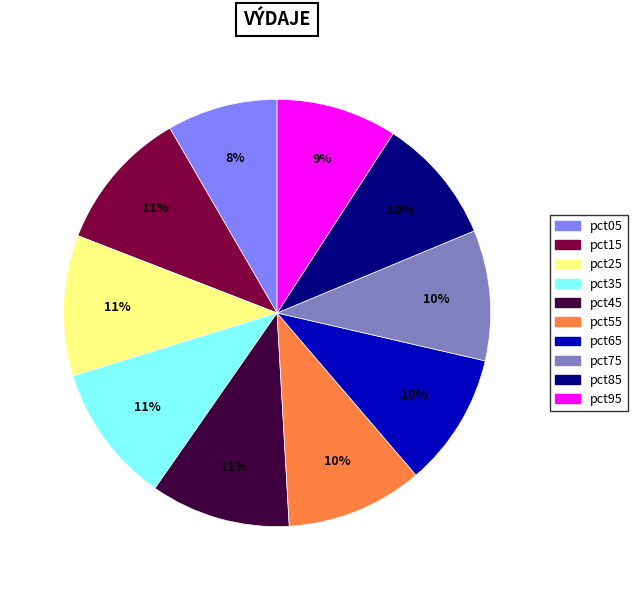

How many slices are in this pie chart?

10